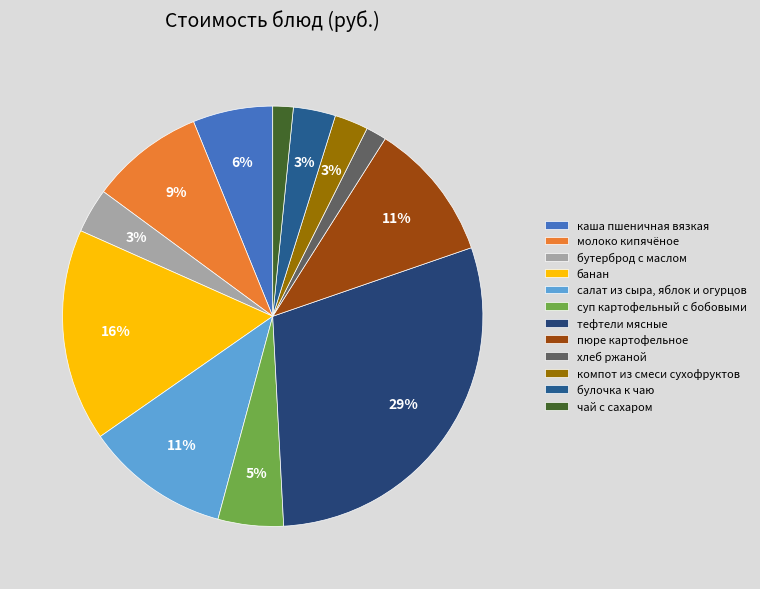

To the nearest percent, what is the average slice percentage?

8%